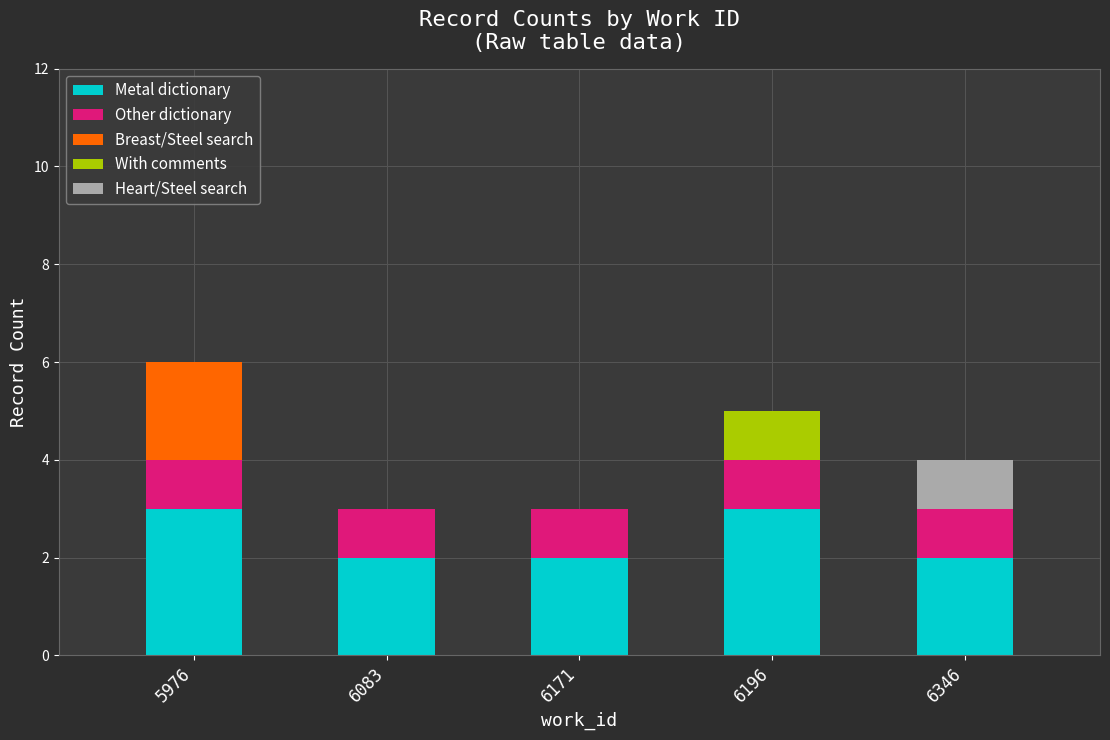

What is the total value across all series at 6083?

3